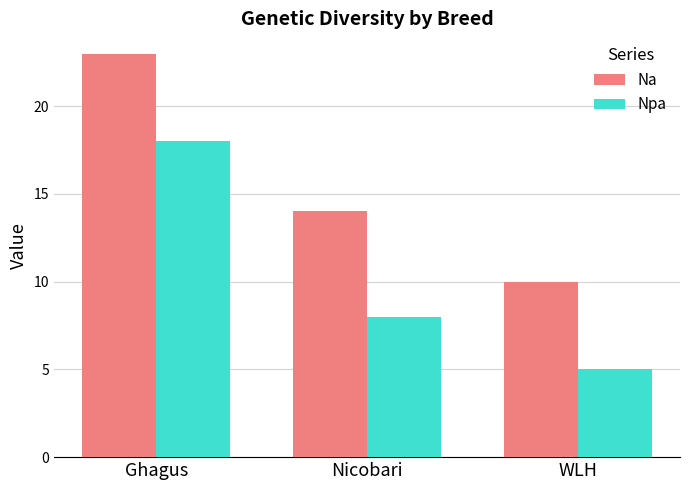

Which category has the lowest value across all series?

WLH